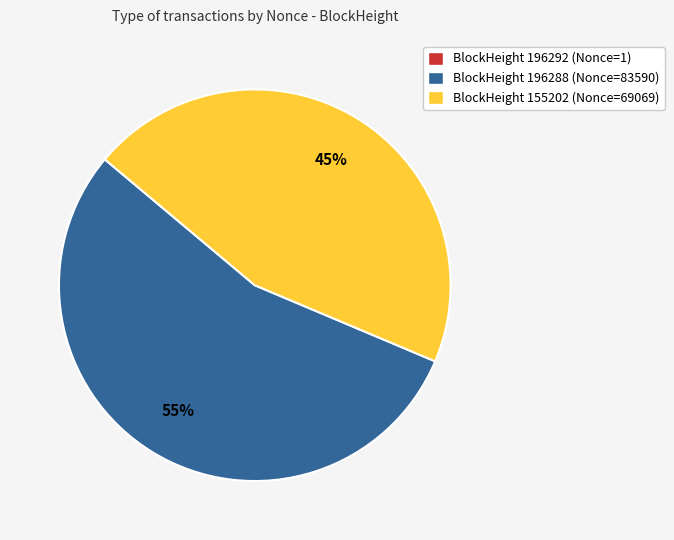

To the nearest percent, what is the difference between the largest and smallest slice percentages?

55%